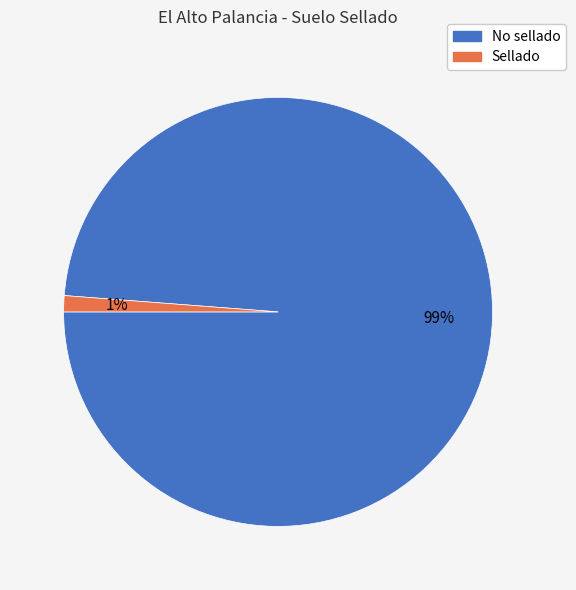

Is it true that No sellado is 99% of the pie?

True